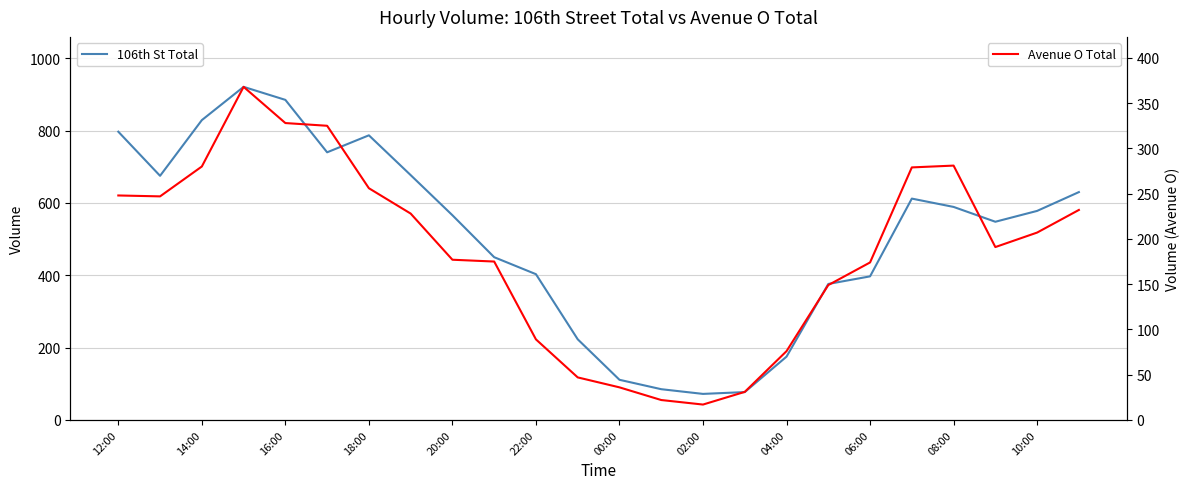

List the series in order of their peak value, lowest first.

Avenue O Total, 106th St Total